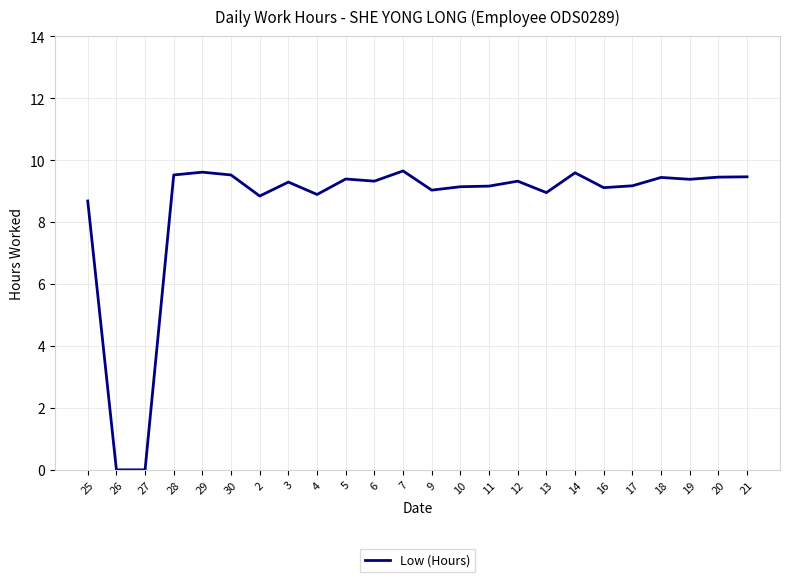

Is it true that the value at 10 is 9.1?

True